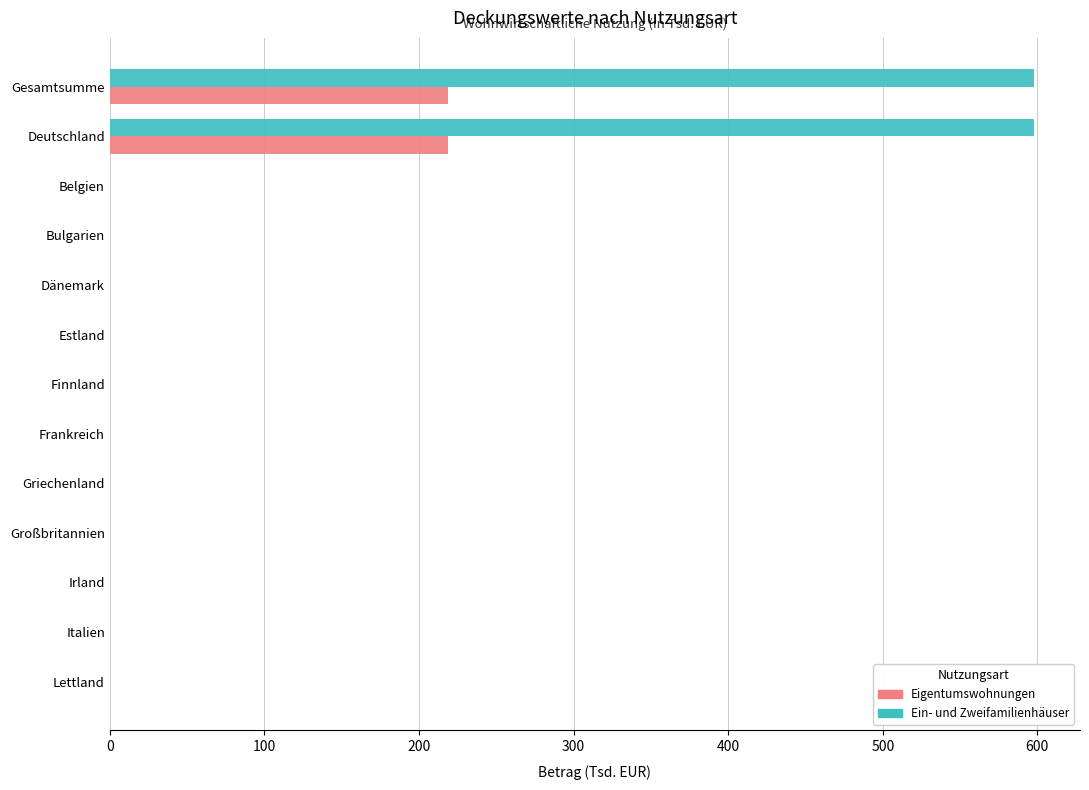

How many data points in Eigentumswohnungen are above 0?

2